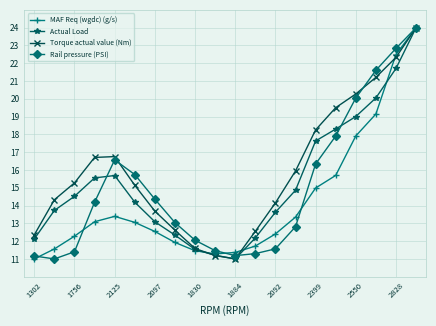

What is the lowest value of the Actual Load series?

11.0